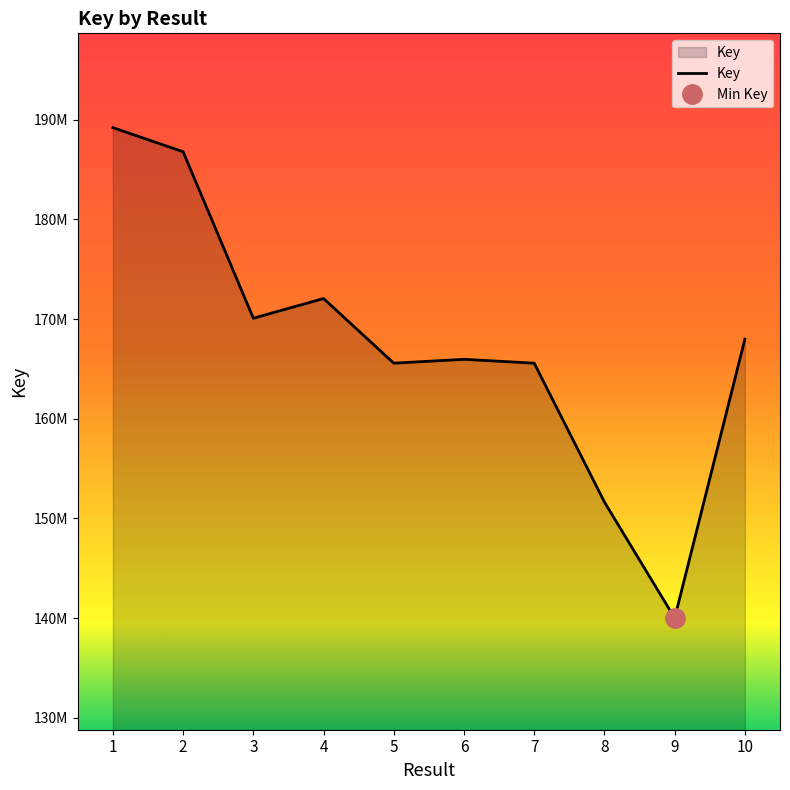

Reading right to left, list all the values displayed in this chart.

10=167981413	9=140002286	8=151639334	7=165573322	6=165960553	5=165573282	4=172058961	3=170082640	2=186784033	1=189203253